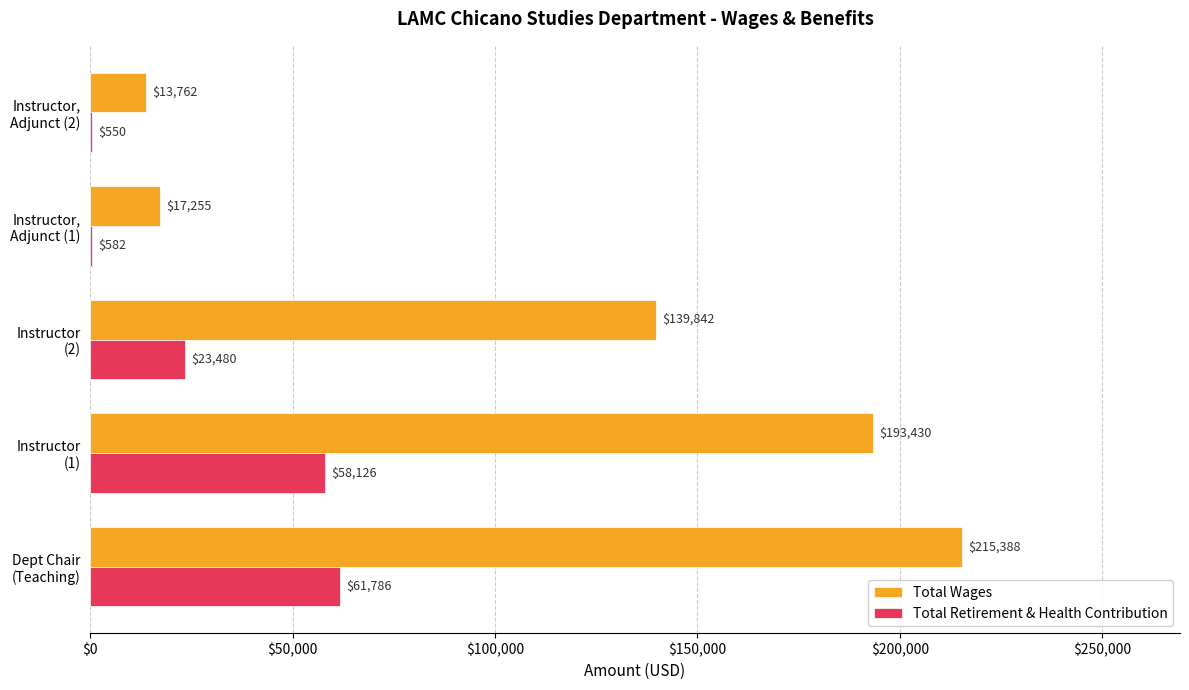

What is the sum of all Total Retirement & Health Contribution values?

144524